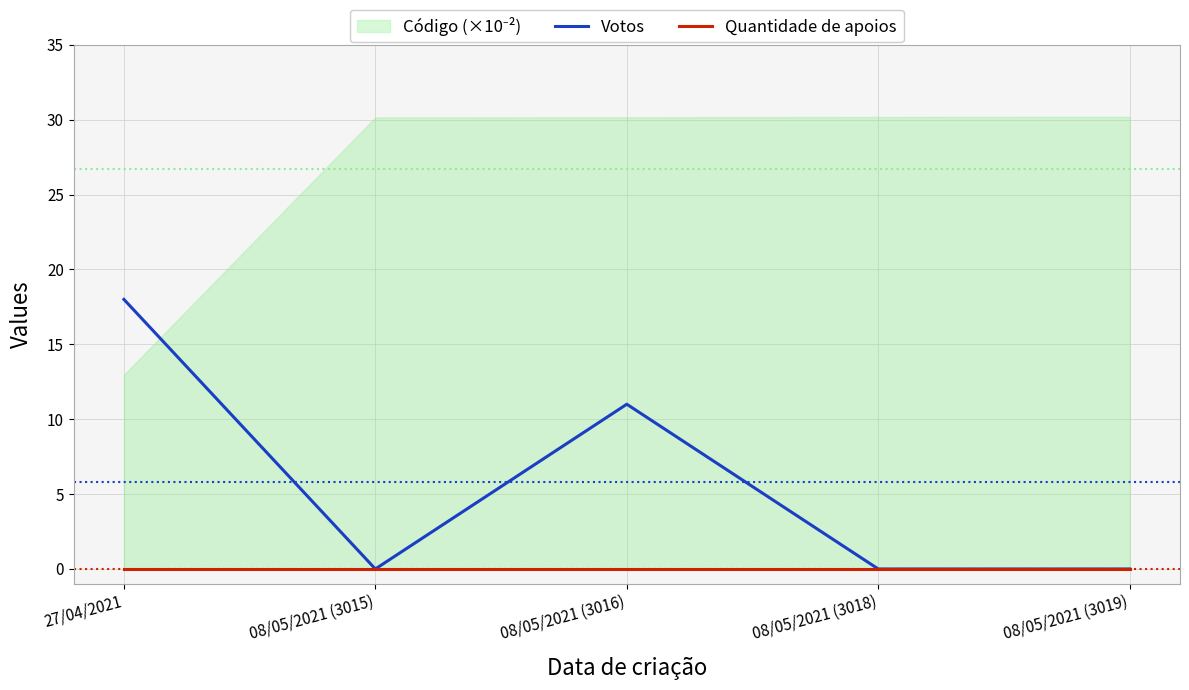

Where is Votos nearest to the value 9?

08/05/2021 (3016)